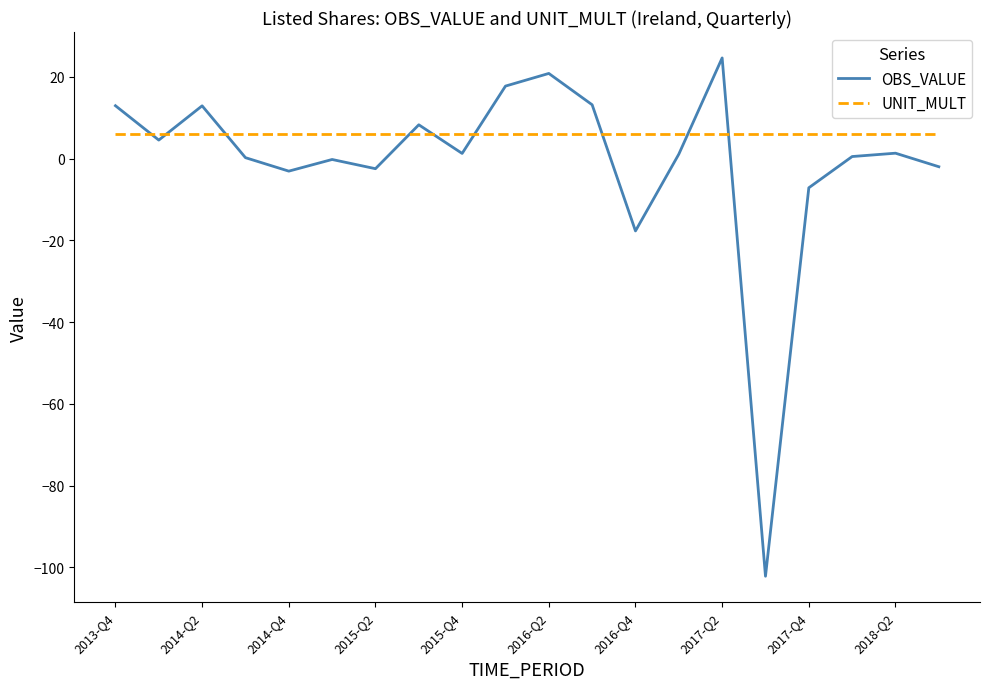

List the series in order of their peak value, highest first.

OBS_VALUE, UNIT_MULT